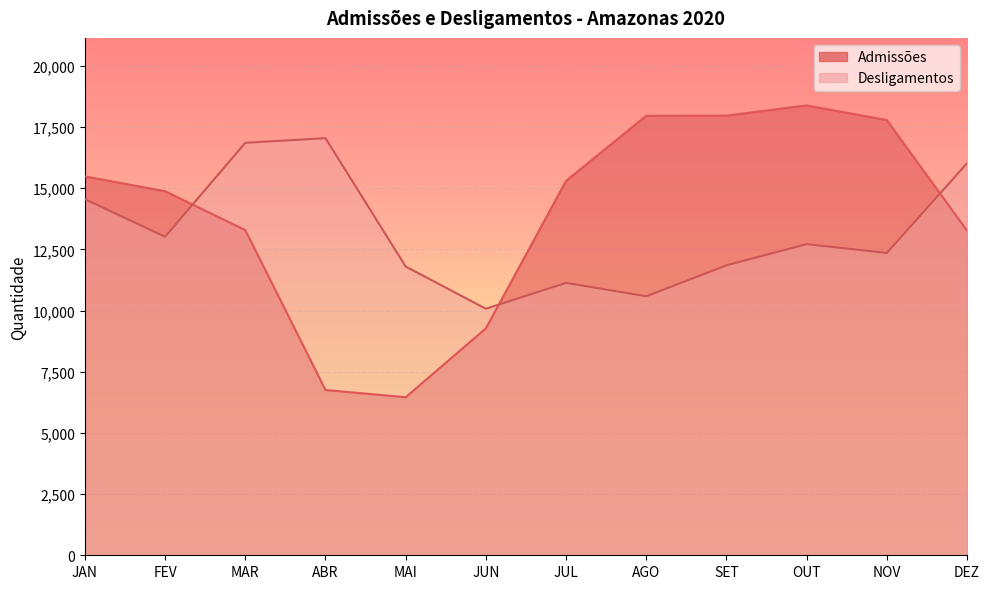

Where do Admissões and Desligamentos first cross each other?

FEV and MAR